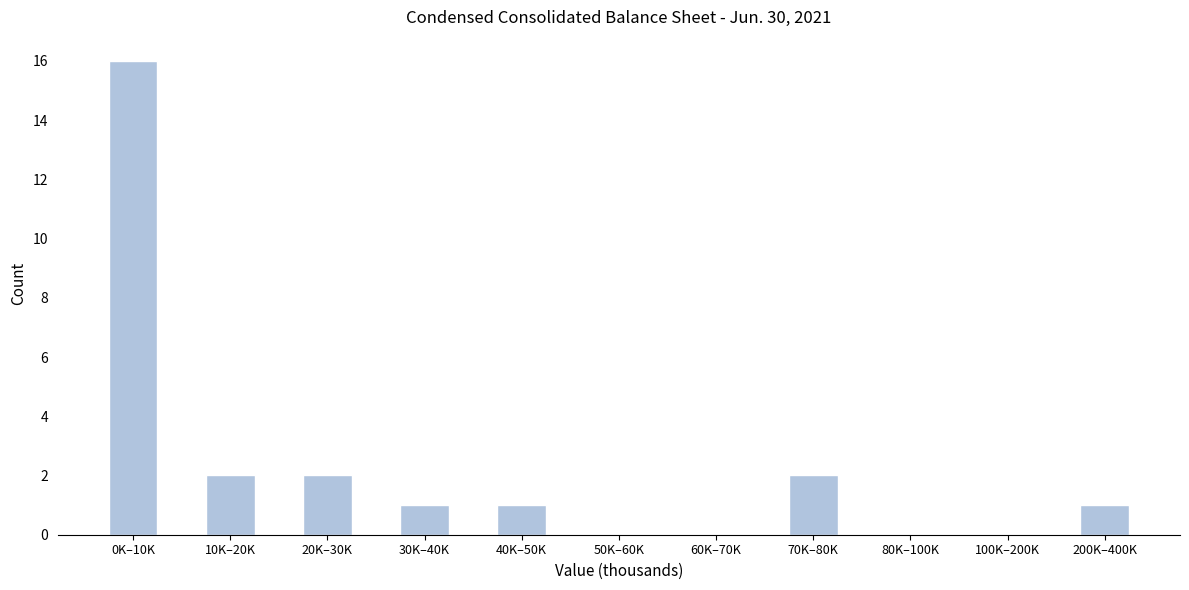

Reading left to right, list all the values displayed in this chart.

0K–10K=16	10K–20K=2	20K–30K=2	30K–40K=1	40K–50K=1	50K–60K=0	60K–70K=0	70K–80K=2	80K–100K=0	100K–200K=0	200K–400K=1